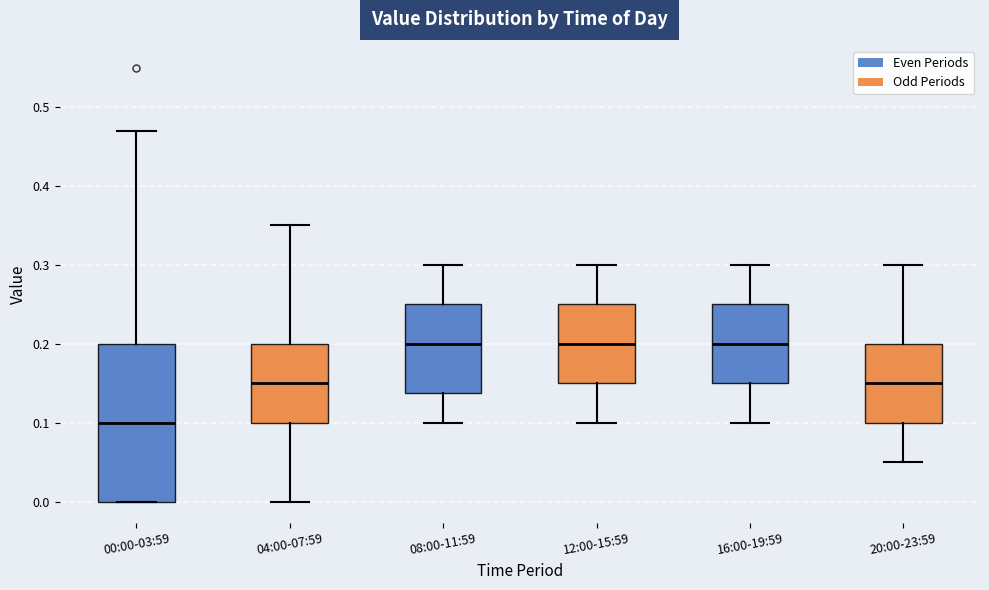

Reading left to right, transcribe this box plot: for each box, give where its median line is, the range the box spans, and where its two whiskers end, as read against the y-axis. The values are not printed on the chart, so give them approximately, as read against the axis.

00:00-03:59: median 0.10, box 0.00 to 0.20, whiskers 0.00 to 0.47
04:00-07:59: median 0.15, box 0.10 to 0.20, whiskers 0.00 to 0.35
08:00-11:59: median 0.20, box 0.14 to 0.25, whiskers 0.10 to 0.30
12:00-15:59: median 0.20, box 0.15 to 0.25, whiskers 0.10 to 0.30
16:00-19:59: median 0.20, box 0.15 to 0.25, whiskers 0.10 to 0.30
20:00-23:59: median 0.15, box 0.10 to 0.20, whiskers 0.05 to 0.30